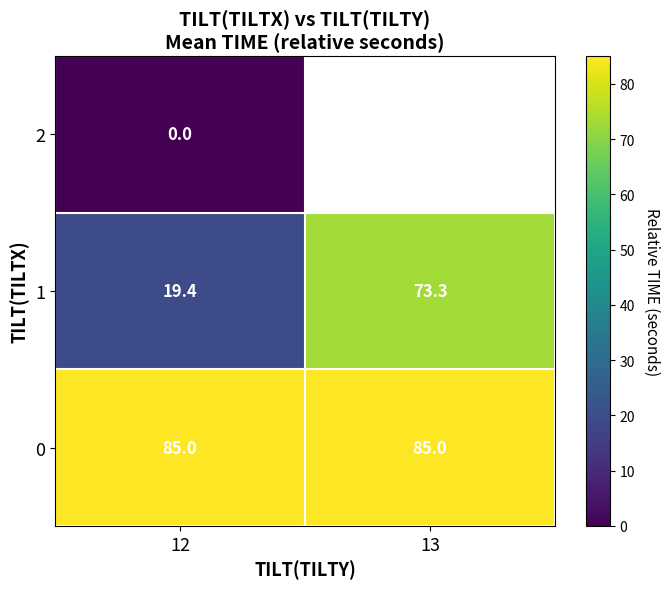

Which category has the highest value across all series?

12